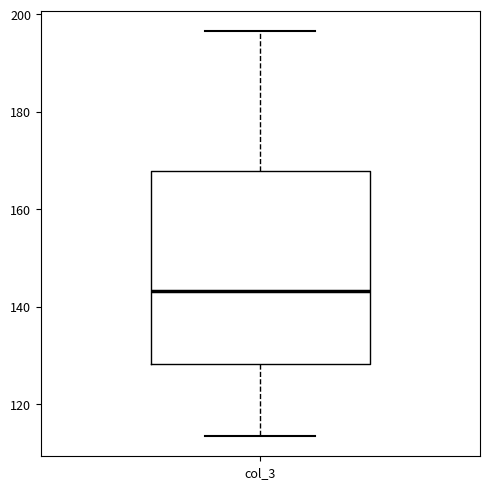

Where does the median line of the box for col_3 sit on the y-axis? The values are not printed on the chart, so give them approximately, as read against the axis.

144